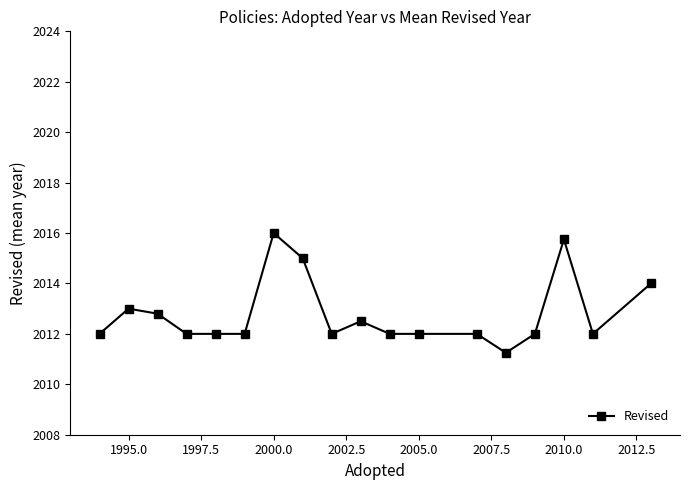

What is the average value?

2012.8